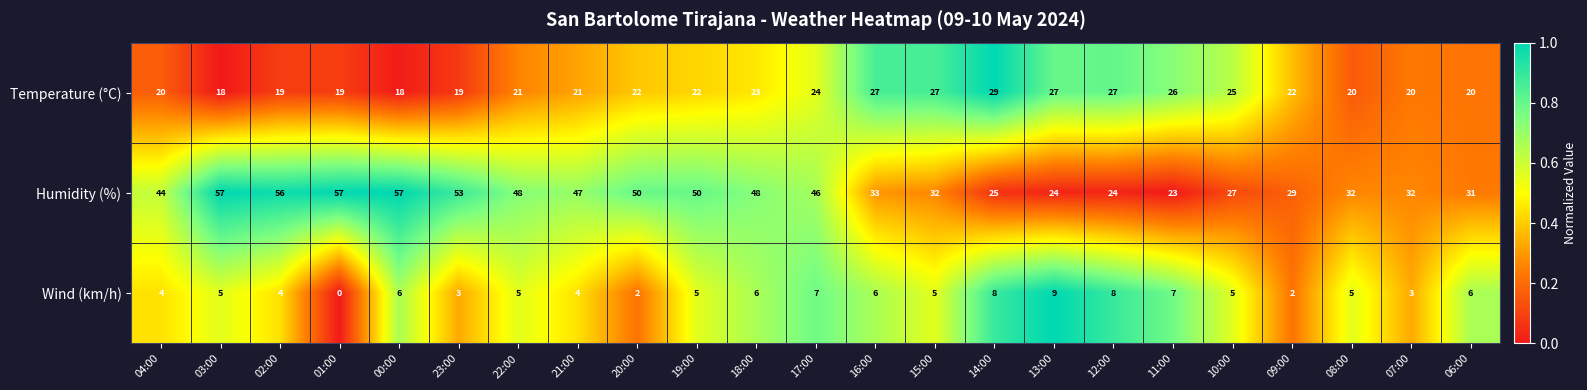

What is the difference between the second highest and minimum values in the Temperature (°C) series?

9